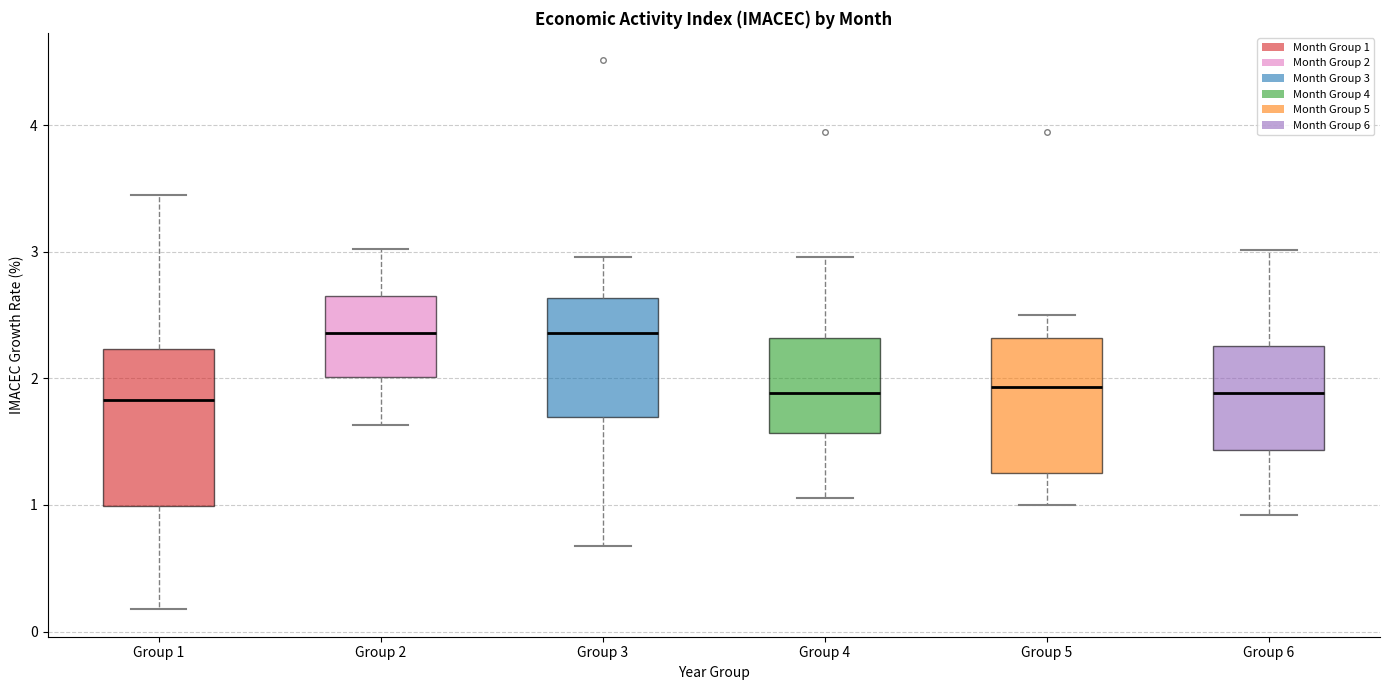

Reading left to right, read every box against the y-axis: the position of its median line, the range the box covers, and the ends of its whiskers. The values are not printed on the chart, so give them approximately, as read against the axis.

Group 1: median 1.8, box 1.0 to 2.2, whiskers 0.2 to 3.4
Group 2: median 2.4, box 2.0 to 2.6, whiskers 1.6 to 3.0
Group 3: median 2.4, box 1.7 to 2.6, whiskers 0.7 to 3.0
Group 4: median 1.9, box 1.6 to 2.3, whiskers 1.1 to 3.0
Group 5: median 1.9, box 1.3 to 2.3, whiskers 1.0 to 2.5
Group 6: median 1.9, box 1.4 to 2.3, whiskers 0.9 to 3.0